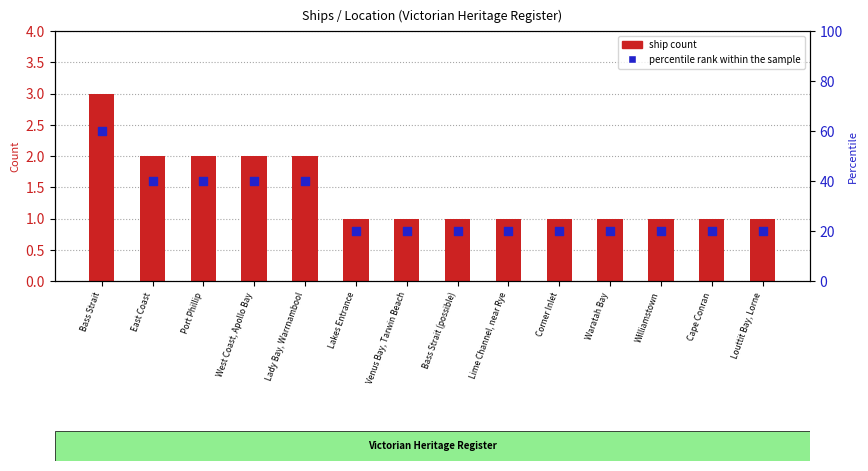

Which series has the largest total across all categories?

percentile rank within the sample